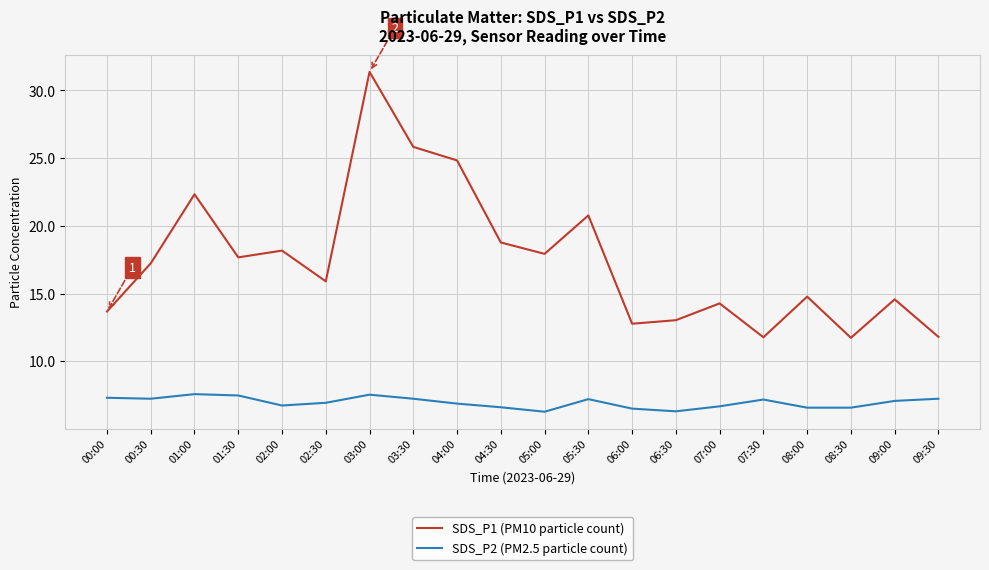

List the series in order of their overall mean, lowest first.

SDS_P2 (PM2.5 particle count), SDS_P1 (PM10 particle count)